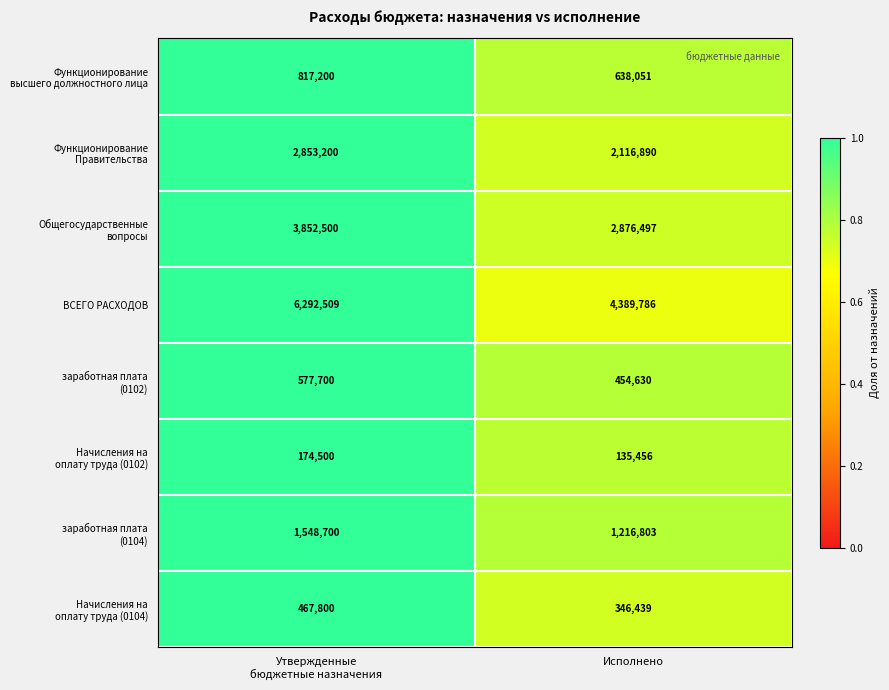

Which series has the largest total across all categories?

ВСЕГО РАСХОДОВ